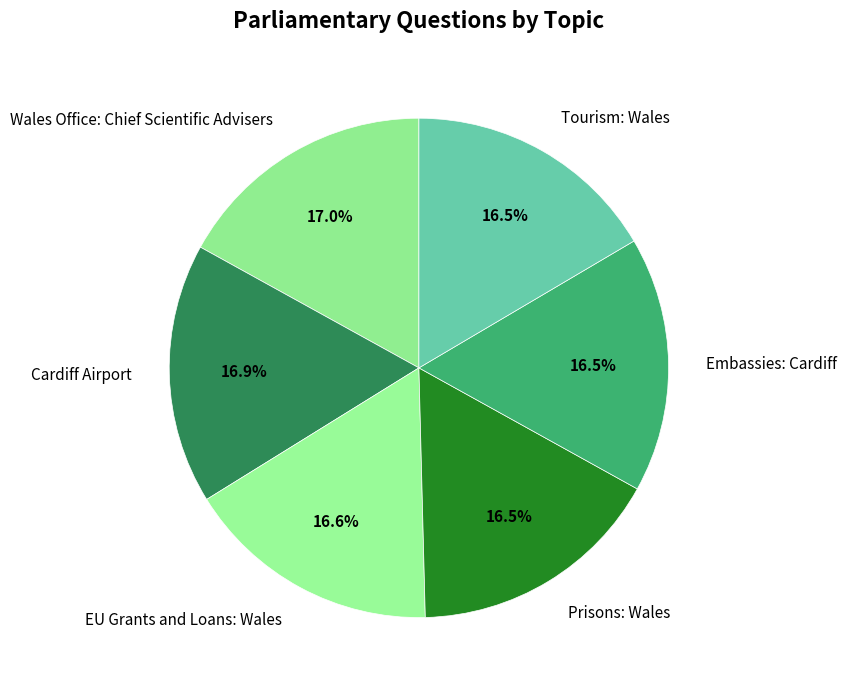

Is there any slice that represents more than half of the pie?

No